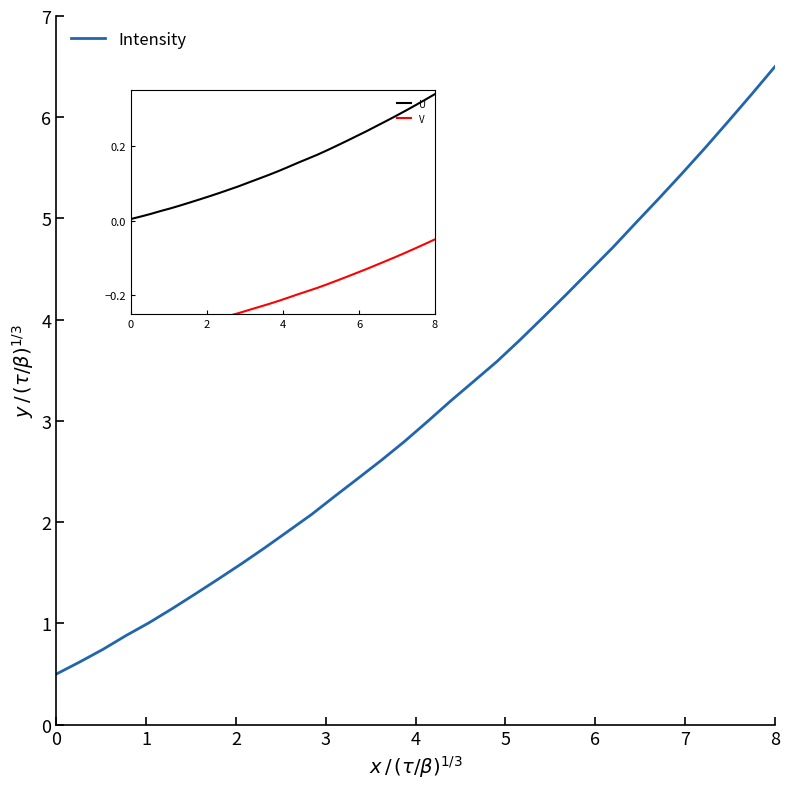

Count the number of data series in this chart.

3